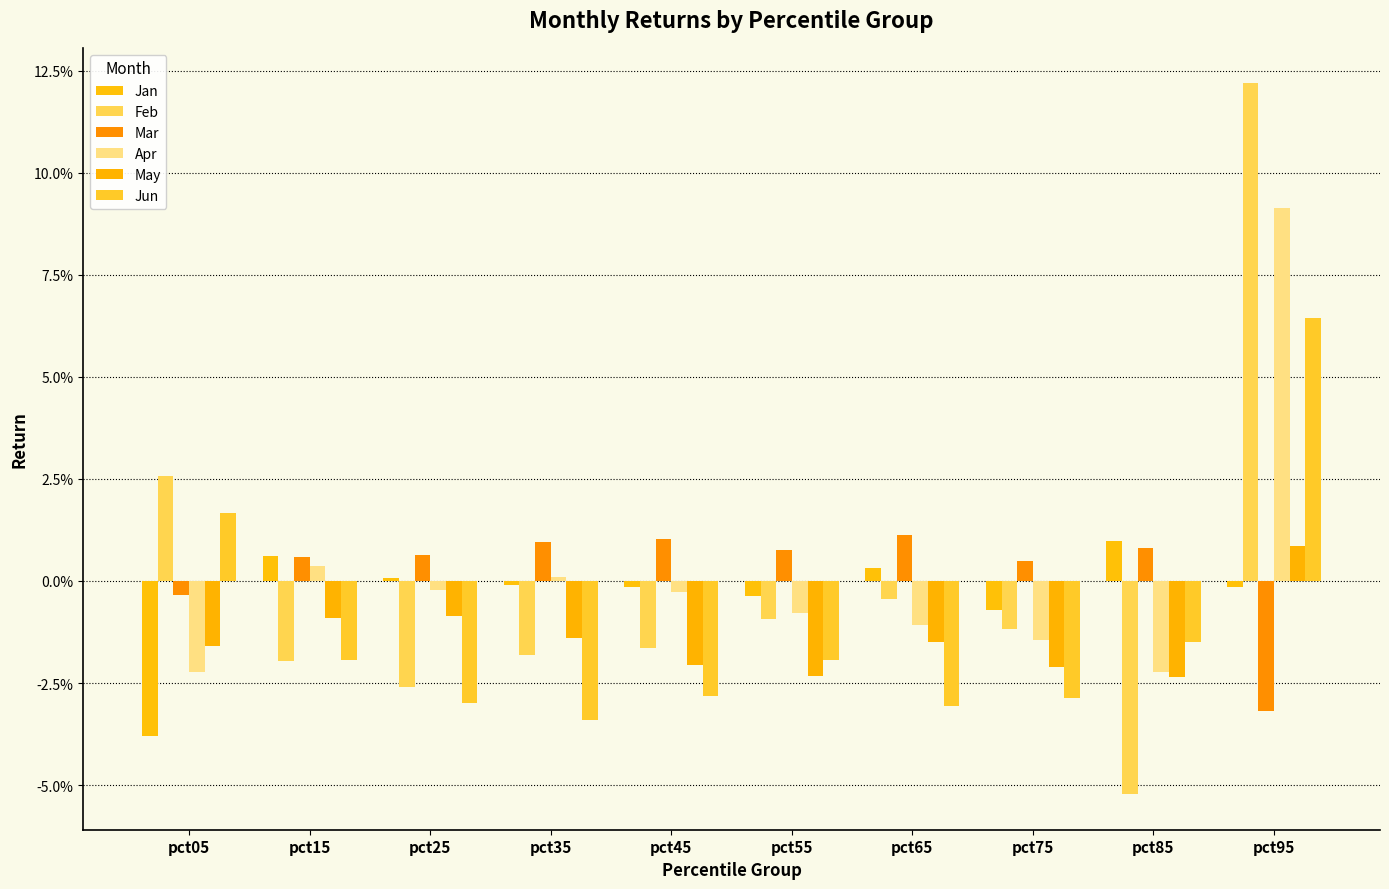

Reading right to left, list all the values displayed in this chart.

Jan: pct95=-0.0	pct85=0.0	pct75=-0.0	pct65=0.0	pct55=-0.0	pct45=-0.0	pct35=-0.0	pct25=0.0	pct15=0.0	pct05=-0.0
Feb: pct95=0.1	pct85=-0.1	pct75=-0.0	pct65=-0.0	pct55=-0.0	pct45=-0.0	pct35=-0.0	pct25=-0.0	pct15=-0.0	pct05=0.0
Mar: pct95=-0.0	pct85=0.0	pct75=0.0	pct65=0.0	pct55=0.0	pct45=0.0	pct35=0.0	pct25=0.0	pct15=0.0	pct05=-0.0
Apr: pct95=0.1	pct85=-0.0	pct75=-0.0	pct65=-0.0	pct55=-0.0	pct45=-0.0	pct35=0.0	pct25=-0.0	pct15=0.0	pct05=-0.0
May: pct95=0.0	pct85=-0.0	pct75=-0.0	pct65=-0.0	pct55=-0.0	pct45=-0.0	pct35=-0.0	pct25=-0.0	pct15=-0.0	pct05=-0.0
Jun: pct95=0.1	pct85=-0.0	pct75=-0.0	pct65=-0.0	pct55=-0.0	pct45=-0.0	pct35=-0.0	pct25=-0.0	pct15=-0.0	pct05=0.0